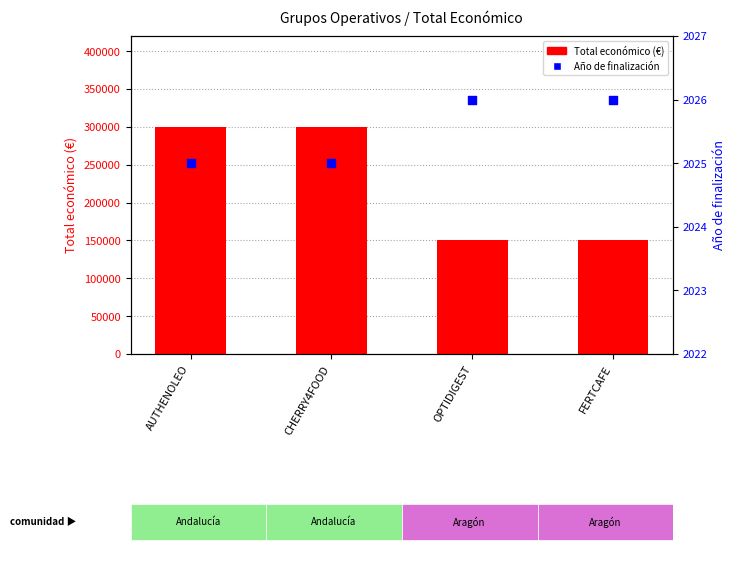

Which series reaches the maximum Y coordinate?

Total económico (€)